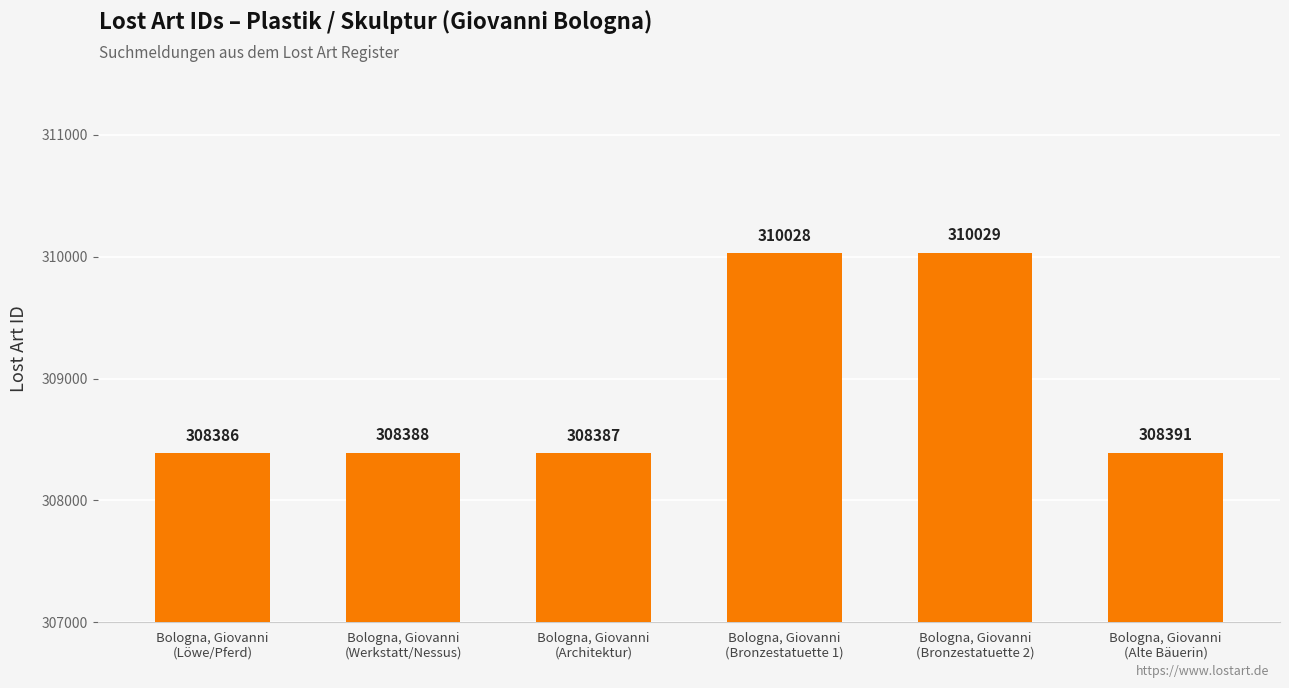

The value at Bologna, Giovanni
(Bronzestatuette 2) is 310029. True or false?

True